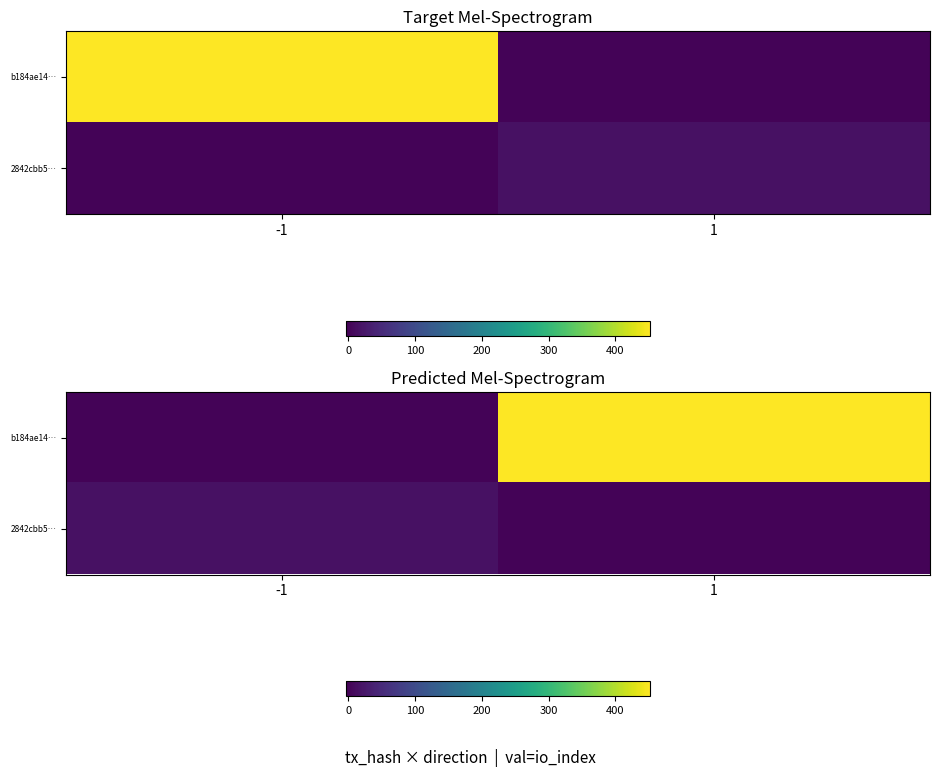

What is the difference between the 2842cbb5… values at -1 and 1?

16